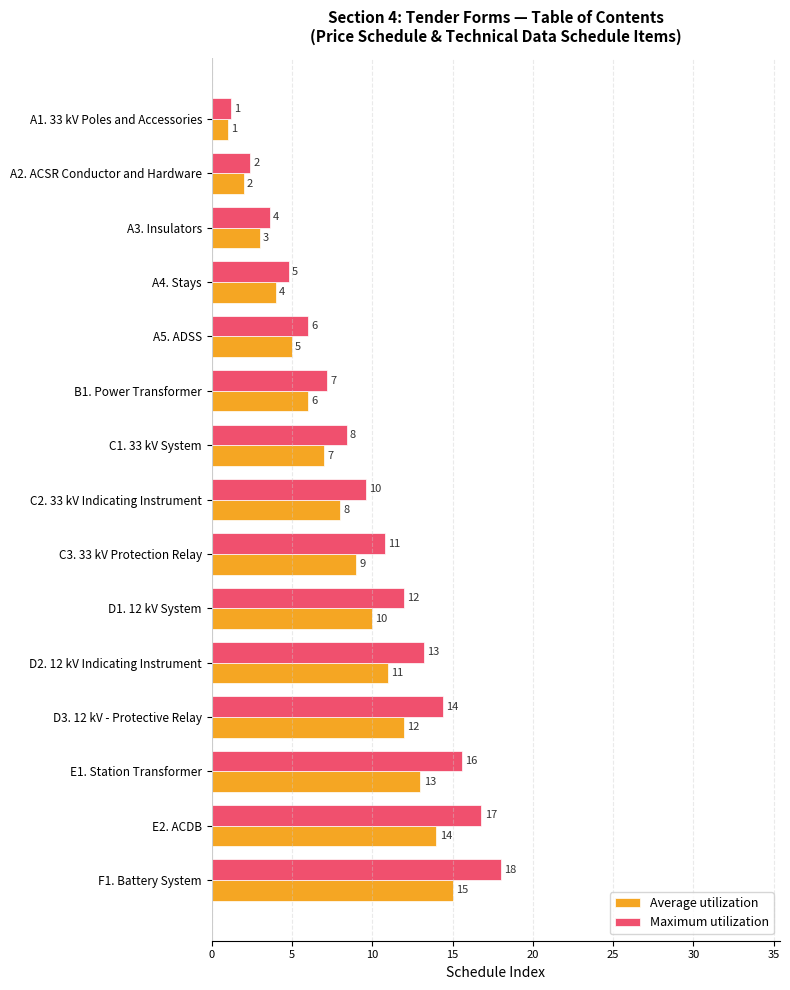

At which label is Maximum utilization closest to 9?

C1. 33 kV System